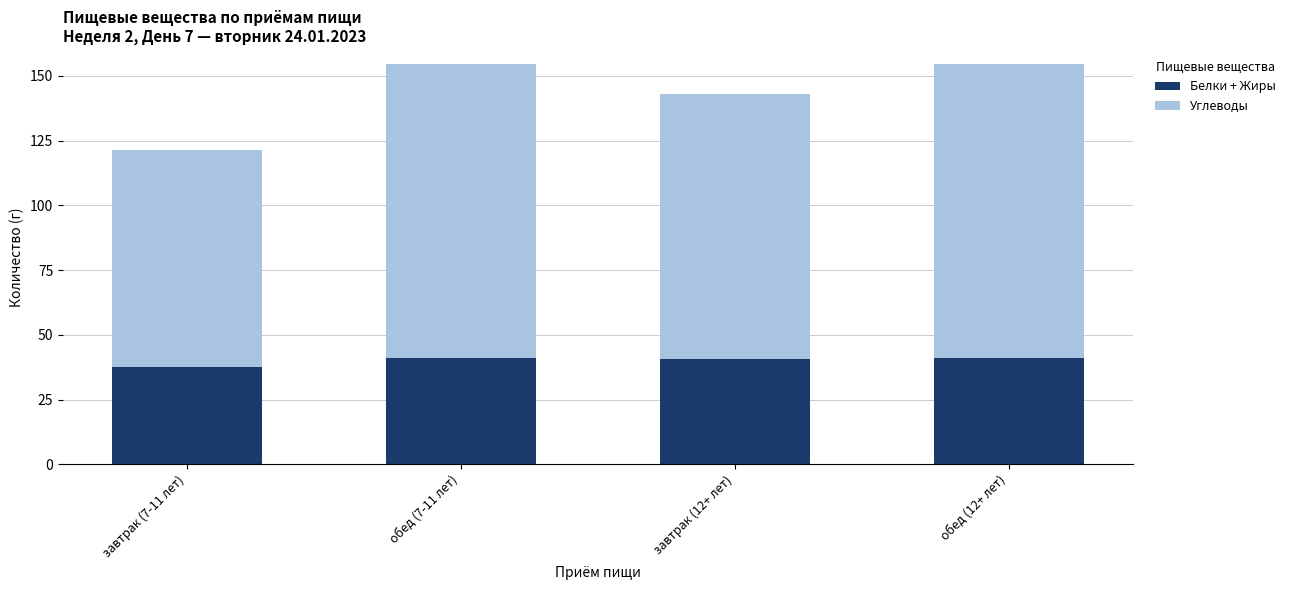

True or false: Белки + Жиры has a value of 37.5 at завтрак (7-11 лет).

True